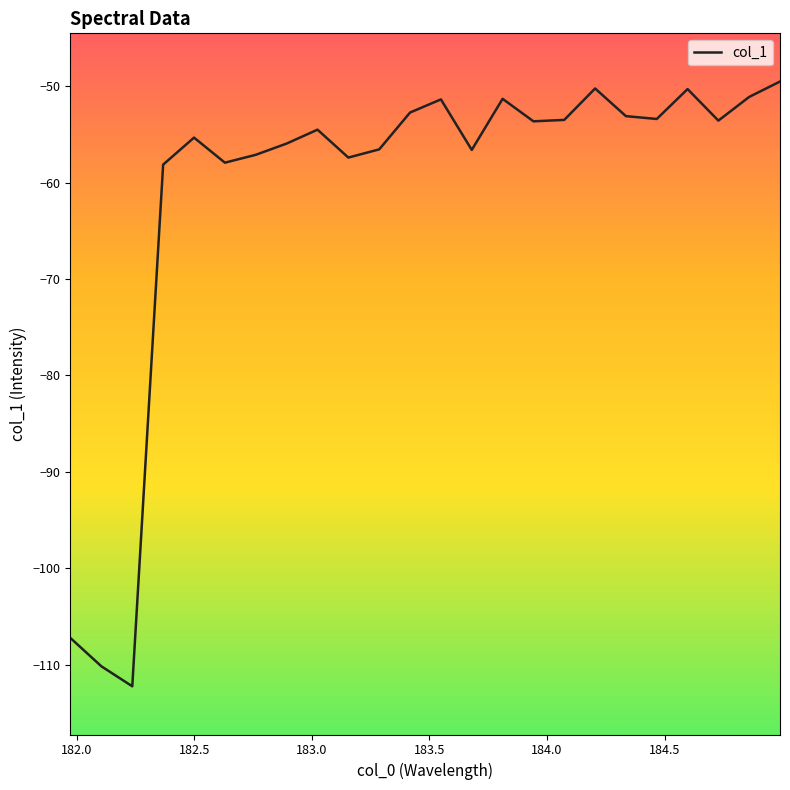

What is the smallest value displayed?

-112.3